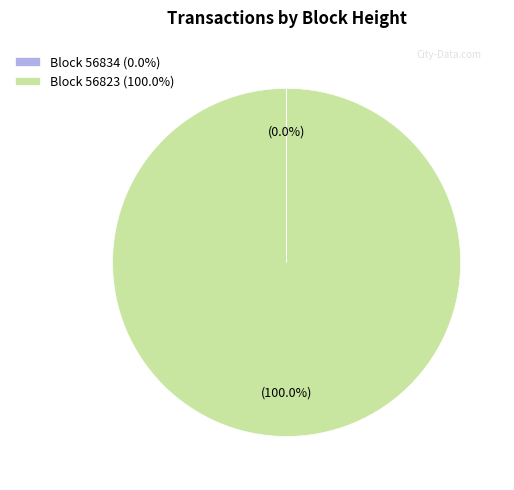

To the nearest percent, what is the average slice percentage?

50%